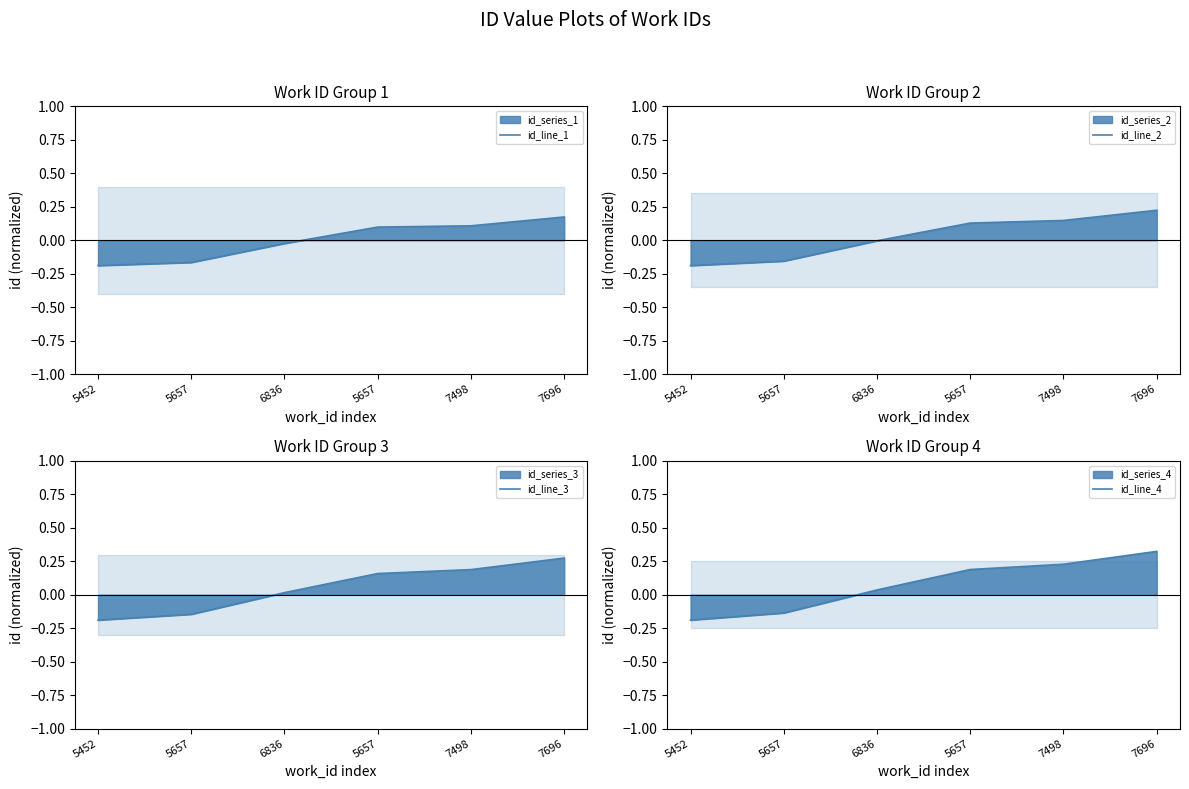

Does the chart display data point markers on the line(s)?

No